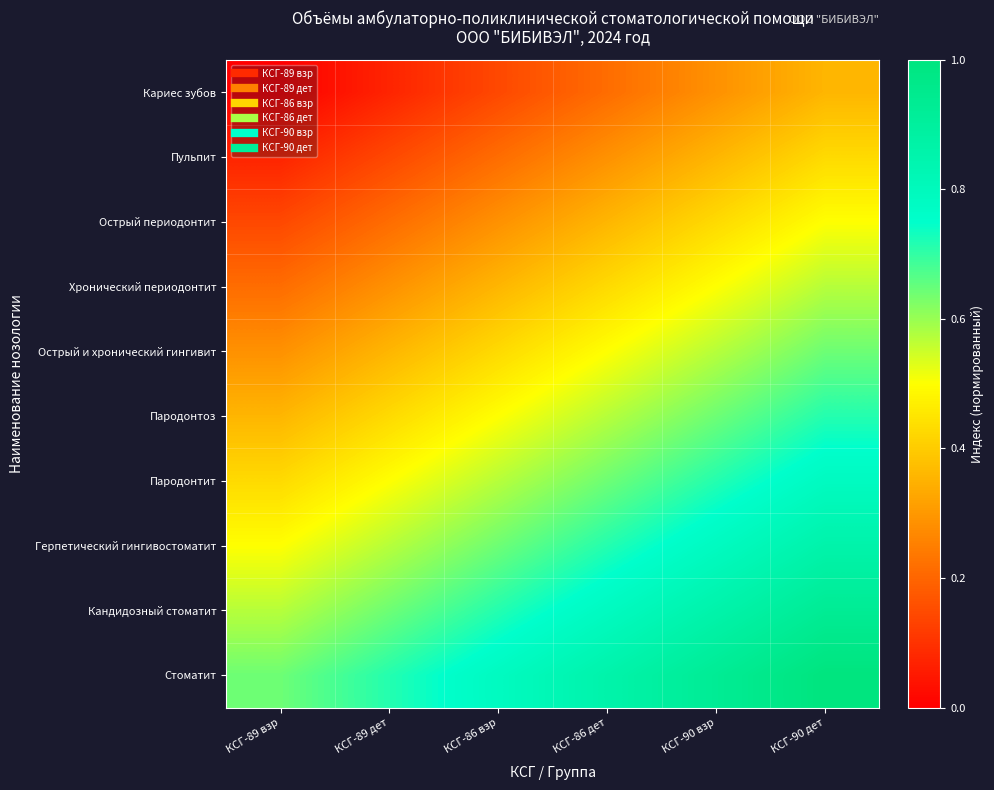

Reading left to right, what are all the values shown in this chart?

Кариес зубов: КСГ-89 взр=0.0	КСГ-89 дет=0.1	КСГ-86 взр=0.1	КСГ-86 дет=0.2	КСГ-90 взр=0.3	КСГ-90 дет=0.4
Пульпит: КСГ-89 взр=0.1	КСГ-89 дет=0.1	КСГ-86 взр=0.2	КСГ-86 дет=0.3	КСГ-90 взр=0.4	КСГ-90 дет=0.4
Острый периодонтит: КСГ-89 взр=0.1	КСГ-89 дет=0.2	КСГ-86 взр=0.3	КСГ-86 дет=0.4	КСГ-90 взр=0.4	КСГ-90 дет=0.5
Хронический периодонтит: КСГ-89 взр=0.2	КСГ-89 дет=0.3	КСГ-86 взр=0.4	КСГ-86 дет=0.4	КСГ-90 взр=0.5	КСГ-90 дет=0.6
Острый и хронический гингивит: КСГ-89 взр=0.3	КСГ-89 дет=0.4	КСГ-86 взр=0.4	КСГ-86 дет=0.5	КСГ-90 взр=0.6	КСГ-90 дет=0.6
Пародонтоз: КСГ-89 взр=0.4	КСГ-89 дет=0.4	КСГ-86 взр=0.5	КСГ-86 дет=0.6	КСГ-90 взр=0.6	КСГ-90 дет=0.7
Пародонтит: КСГ-89 взр=0.4	КСГ-89 дет=0.5	КСГ-86 взр=0.6	КСГ-86 дет=0.6	КСГ-90 взр=0.7	КСГ-90 дет=0.8
Герпетический гингивостоматит: КСГ-89 взр=0.5	КСГ-89 дет=0.6	КСГ-86 взр=0.6	КСГ-86 дет=0.7	КСГ-90 взр=0.8	КСГ-90 дет=0.9
Кандидозный стоматит: КСГ-89 взр=0.6	КСГ-89 дет=0.6	КСГ-86 взр=0.7	КСГ-86 дет=0.8	КСГ-90 взр=0.9	КСГ-90 дет=0.9
Стоматит: КСГ-89 взр=0.6	КСГ-89 дет=0.7	КСГ-86 взр=0.8	КСГ-86 дет=0.9	КСГ-90 взр=0.9	КСГ-90 дет=1.0